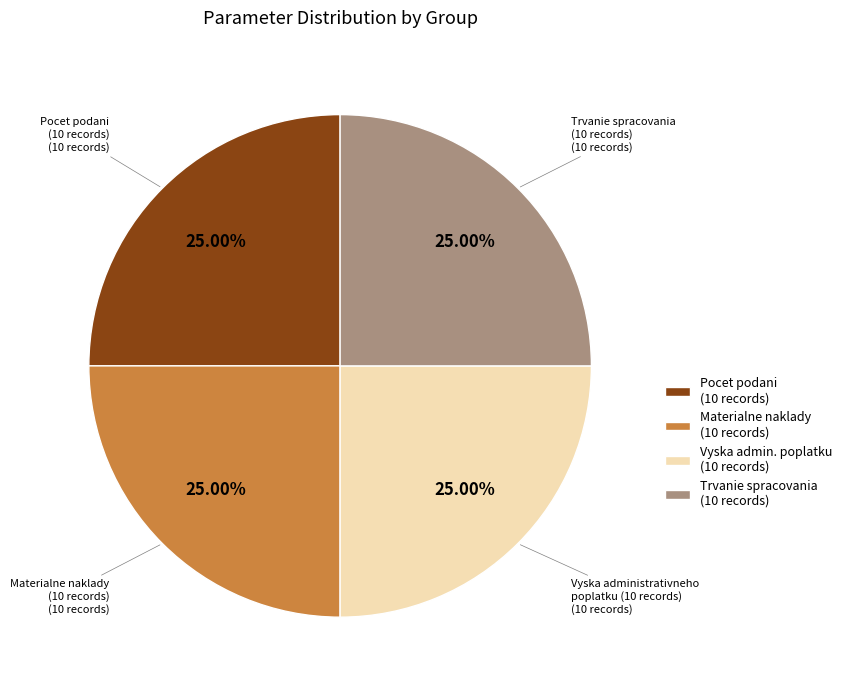

Approximately how many times larger is the value at Materialne naklady (10 records) compared to Pocet podani (10 records)?

1.0